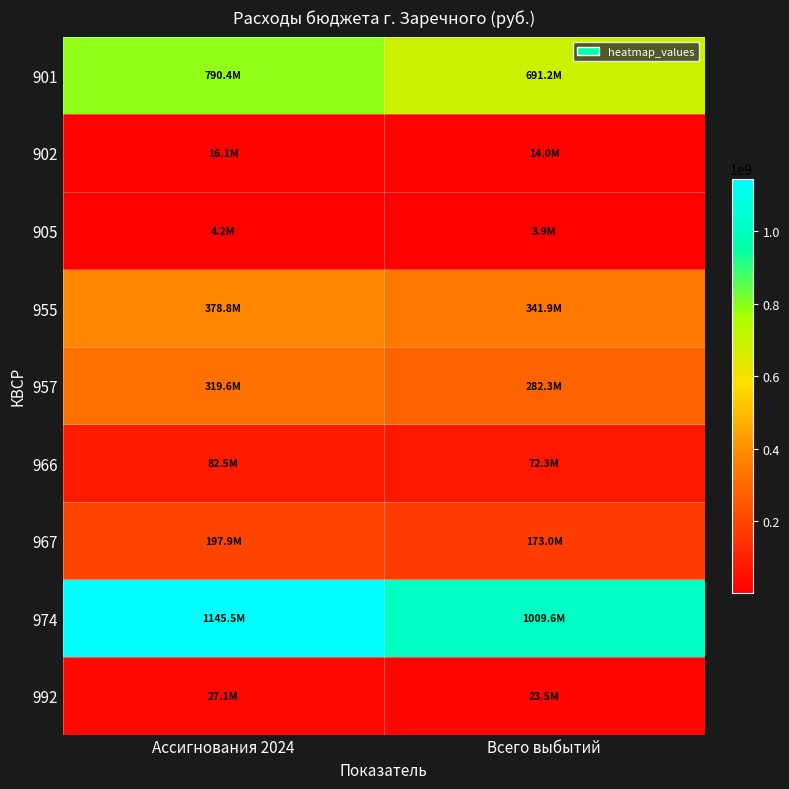

What is the spread (max minus min) of values at Ассигнования 2024?

1141314145.0